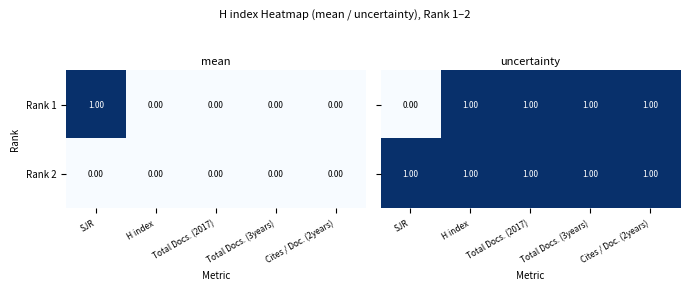

Which category has the highest value in the Rank 1 series?

SJR